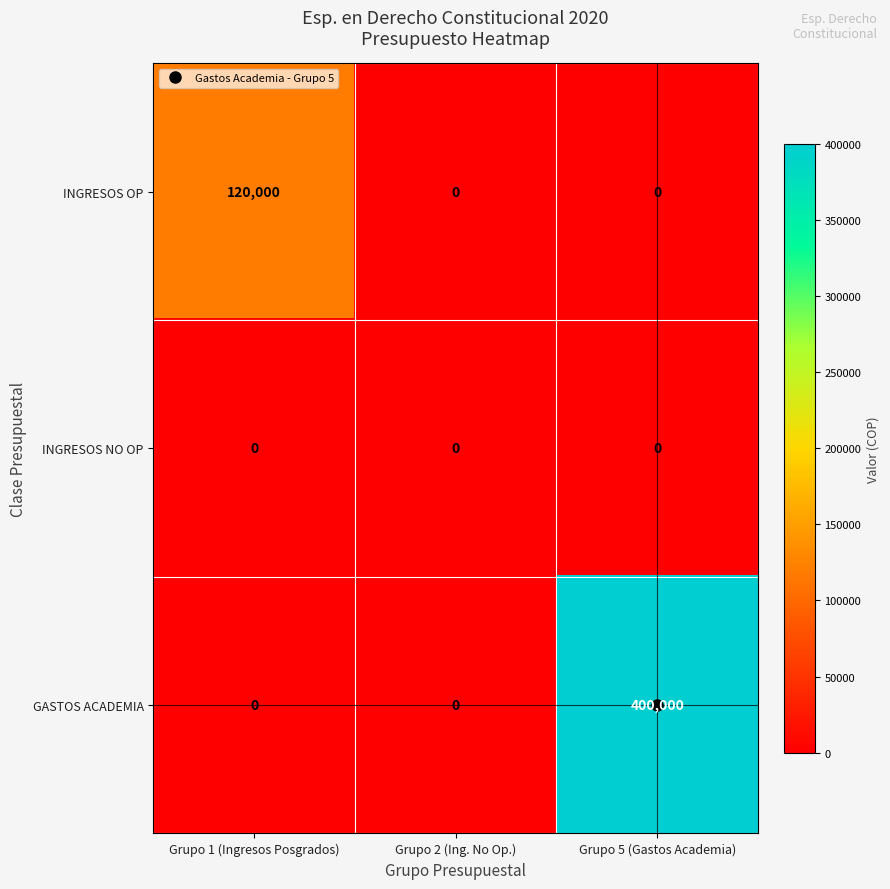

Between Grupo 2 (Ing. No Op.) and Grupo 5 (Gastos Academia), which series saw the biggest shift?

GASTOS ACADEMIA